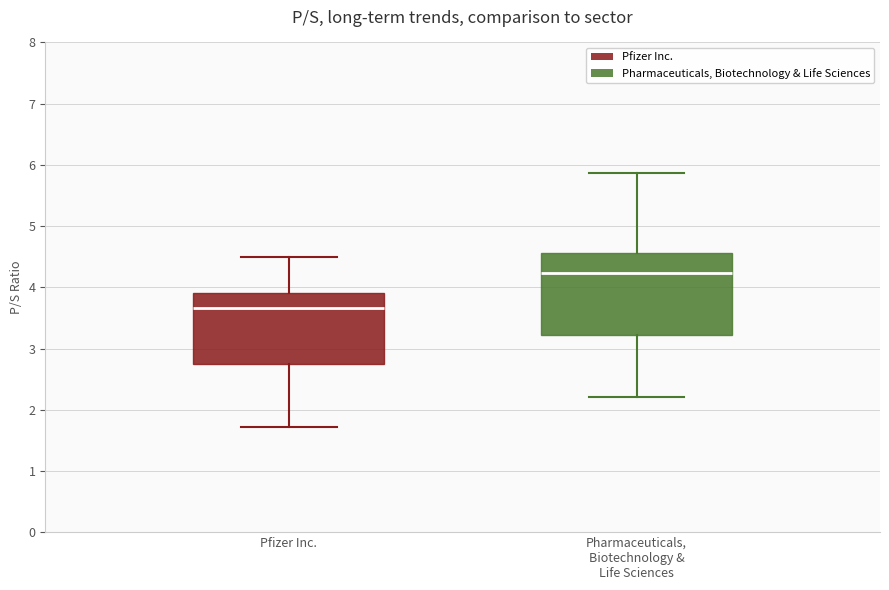

Which box is the tallest, from its lower edge to its upper edge?

Pharmaceuticals, Biotechnology & Life Sciences